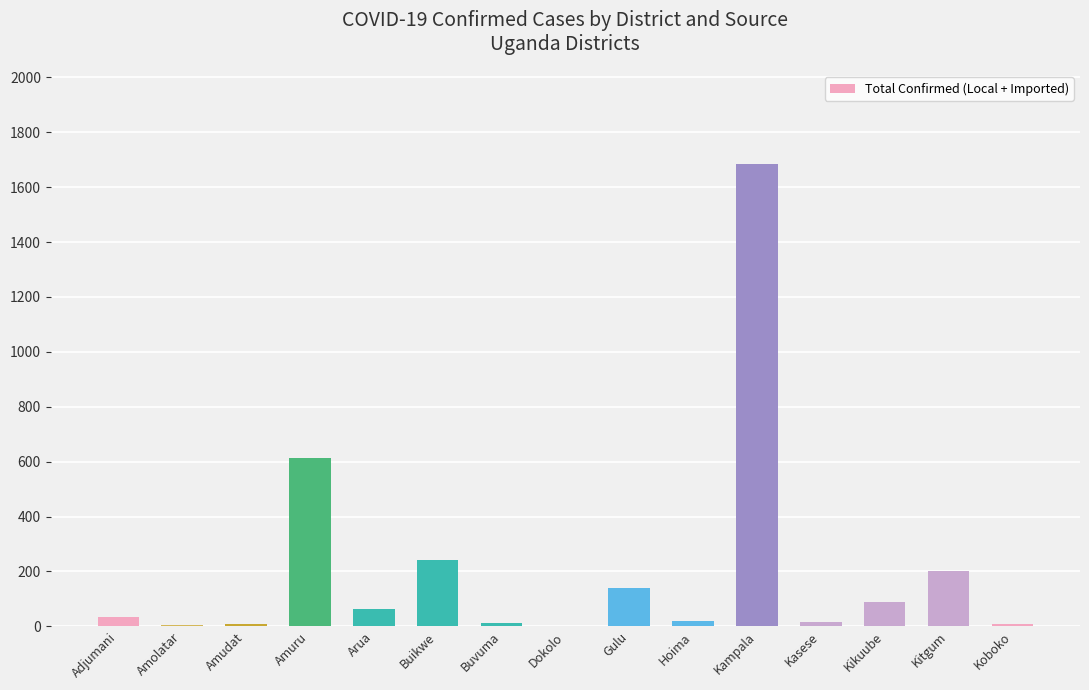

Read the value at Gulu.

140